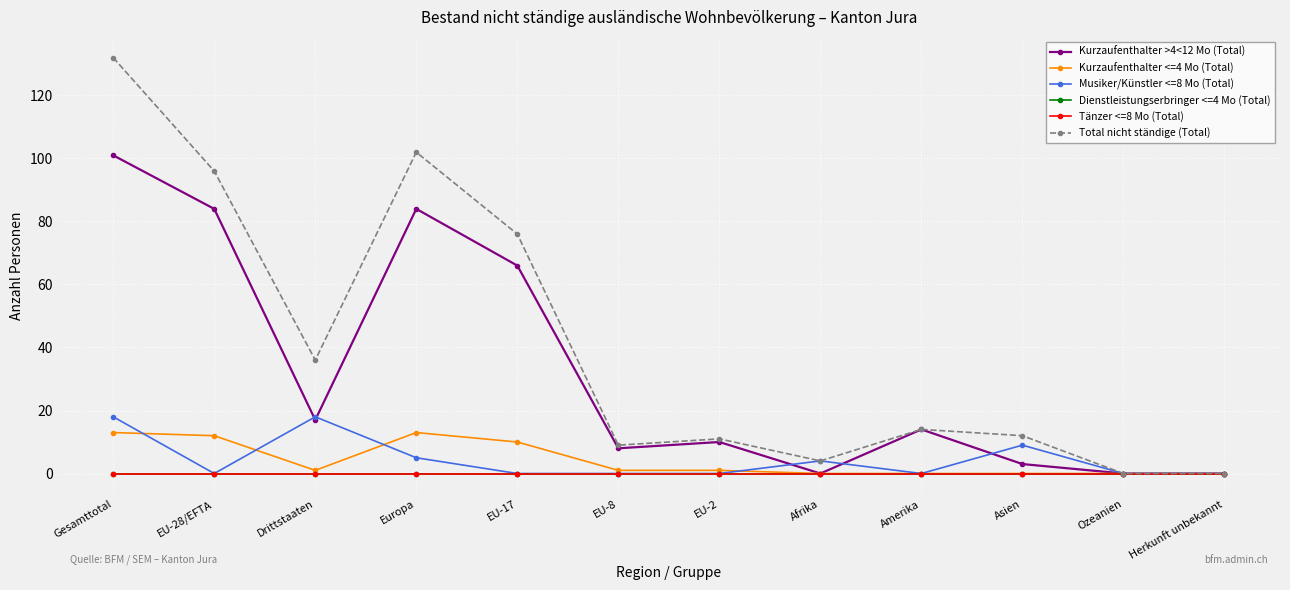

Does the chart display data point markers on the line(s)?

Yes